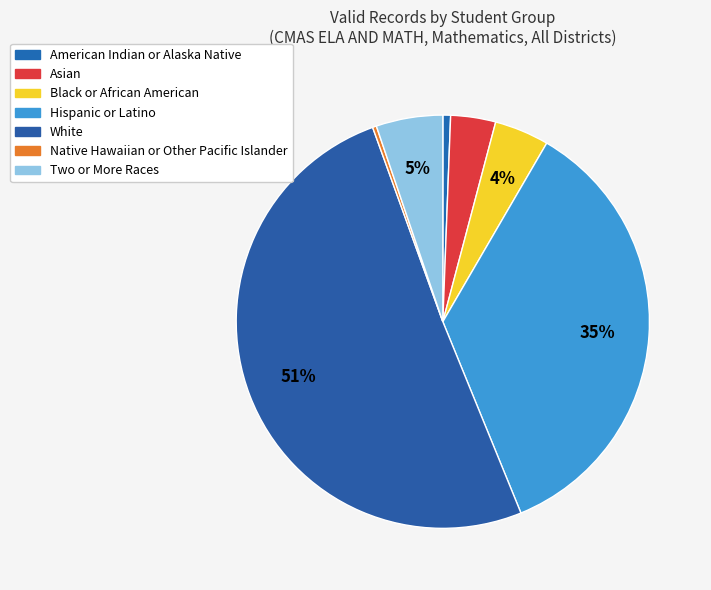

What is the smallest slice in the pie chart?

Native Hawaiian or Other Pacific Islander